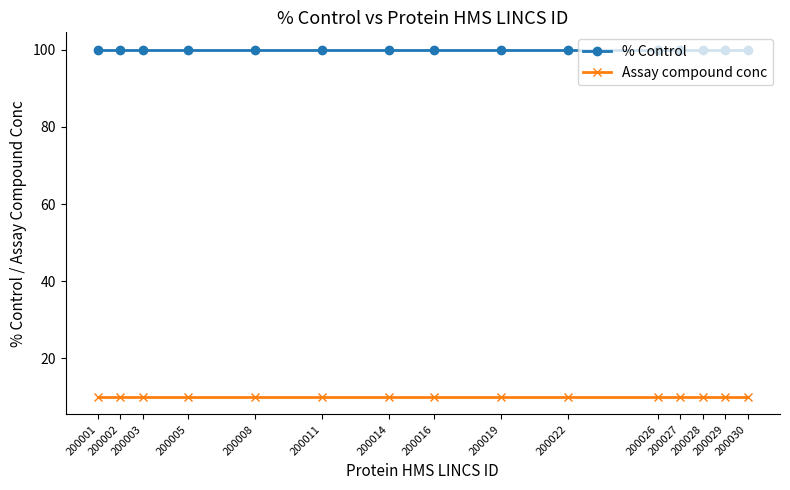

What is the total value across all series at 200005?

110